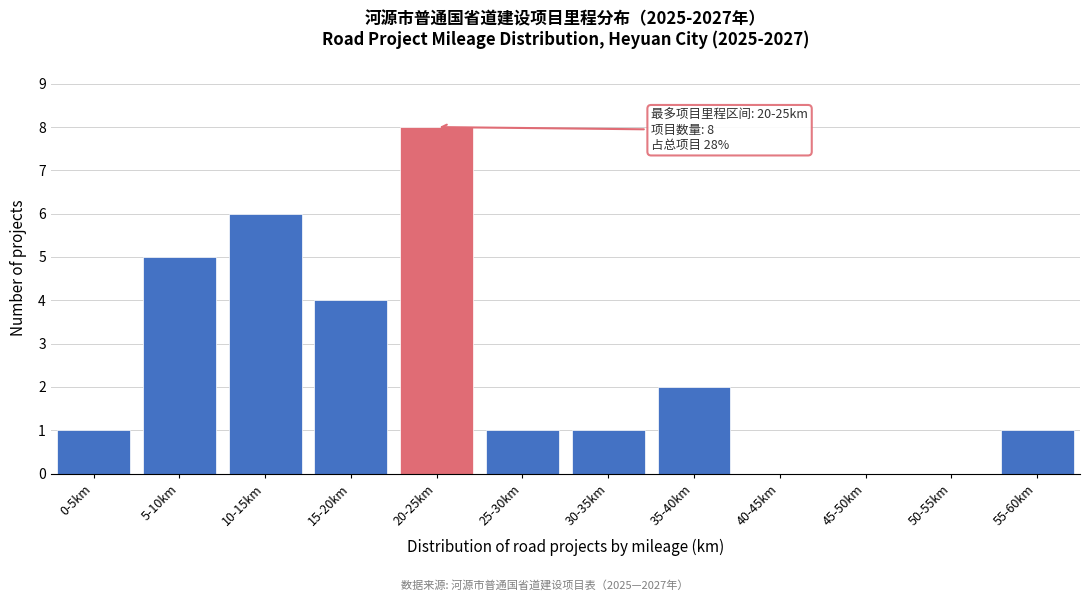

Reading left to right, list all the values displayed in this chart.

0-5km=1	5-10km=5	10-15km=6	15-20km=4	20-25km=8	25-30km=1	30-35km=1	35-40km=2	40-45km=0	45-50km=0	50-55km=0	55-60km=1